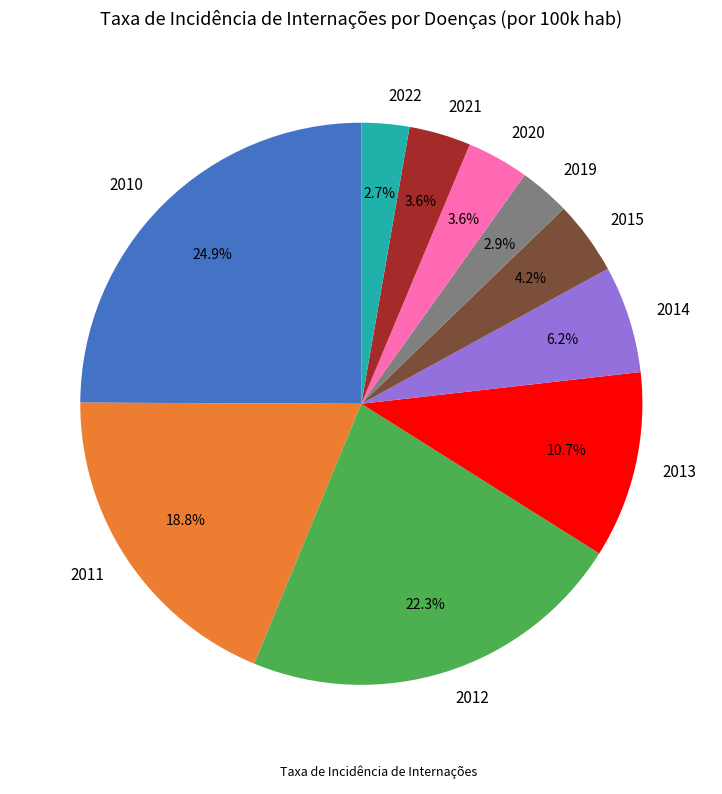

Is it true that 2021 is 4% of the pie?

True